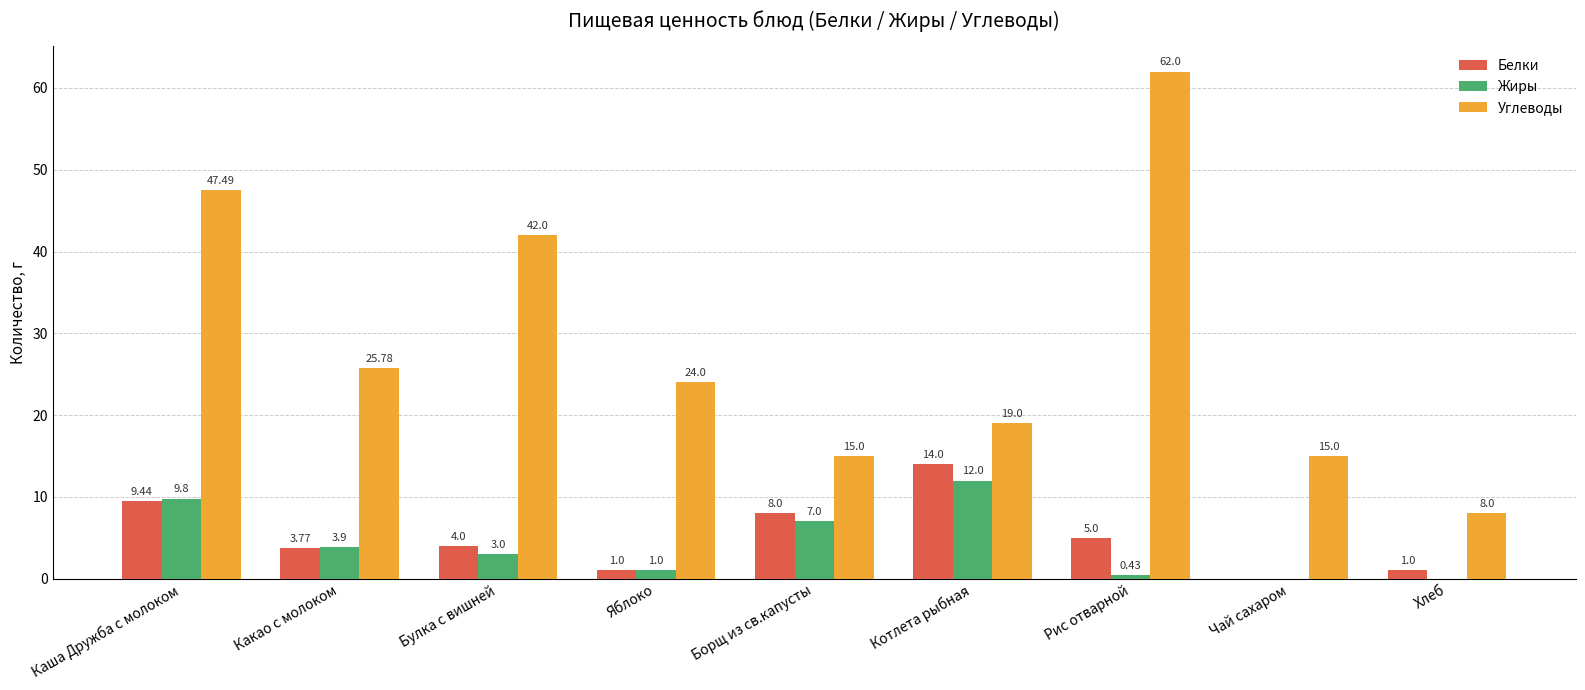

What is the sum of all Белки values?

46.2